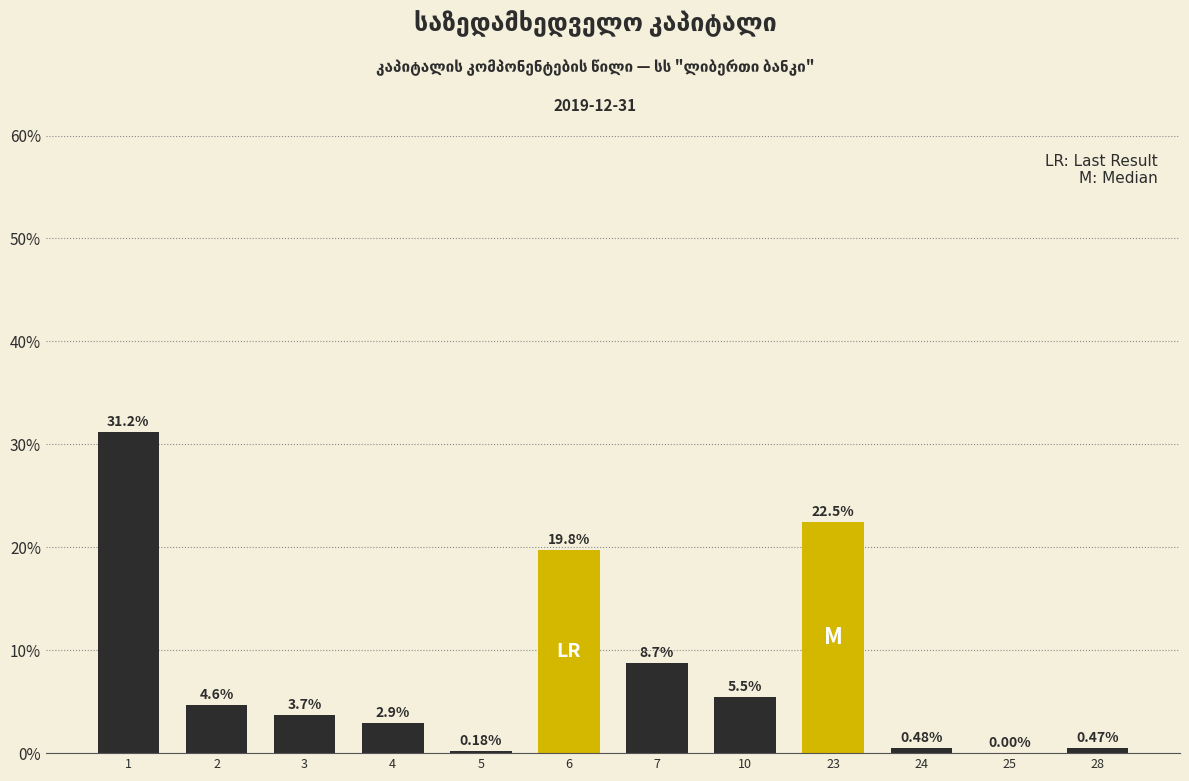

Which has a higher value, 4 or 7?

7